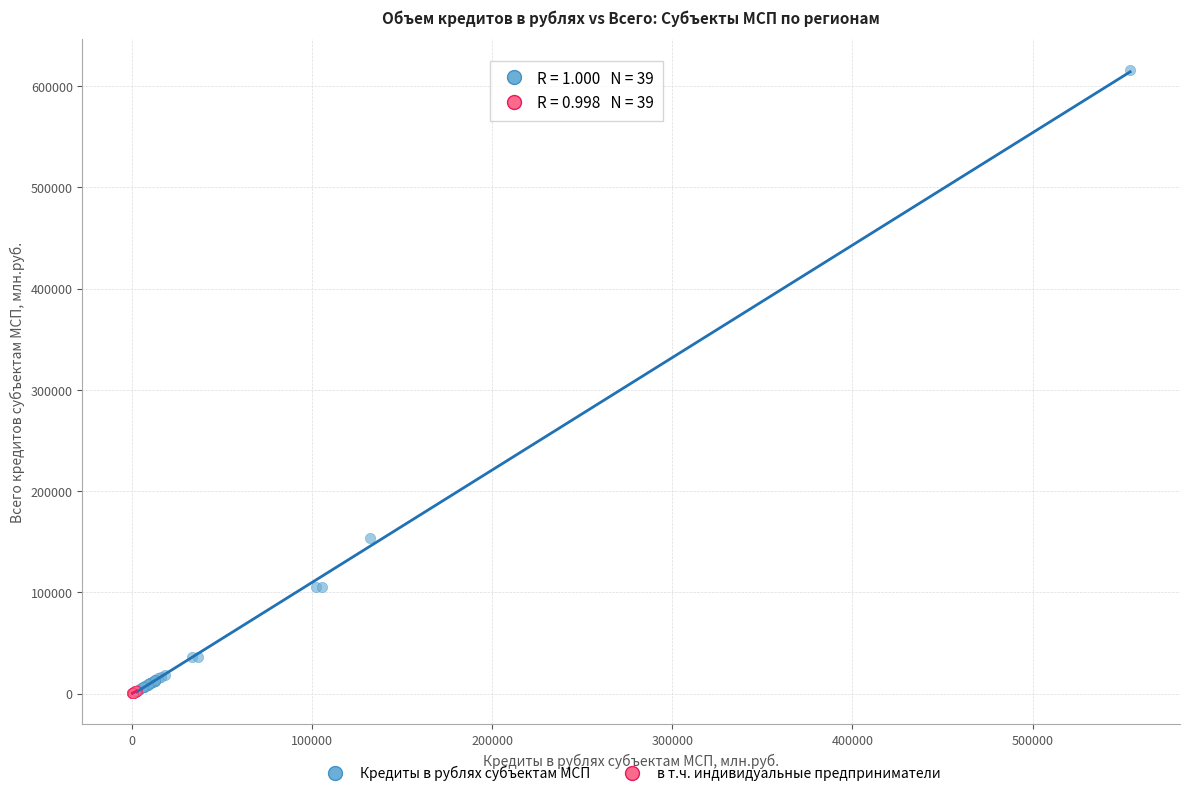

What are all the series names shown in the legend?

Кредиты в рублях субъектам МСП, в т.ч. индивидуальные предприниматели